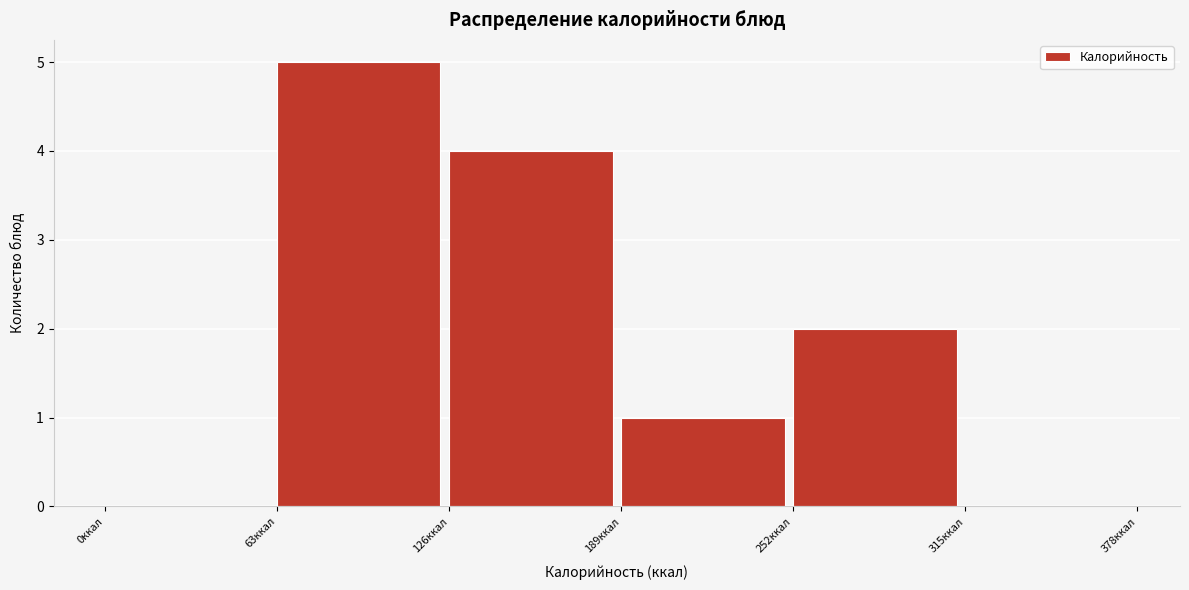

Reading left to right, list every bar in this chart as the range it spans on the x-axis followed by its height. Neither the bar edges nor the heights are printed on the chart, so give them approximately, as read against the axes.

0 to 63: 0
63 to 126: 5
126 to 189: 4
189 to 252: 1
252 to 315: 2
315 to 378: 0